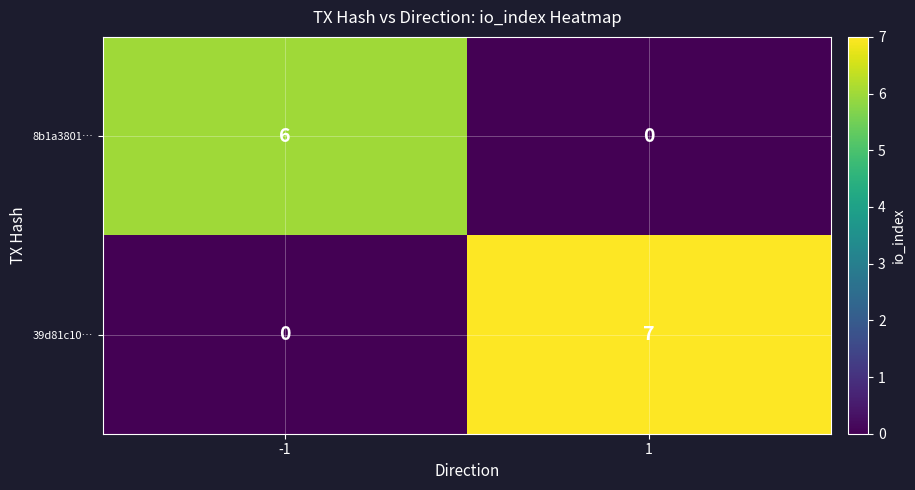

What is the difference between the maximum and minimum values in the 39d81c10… series?

7